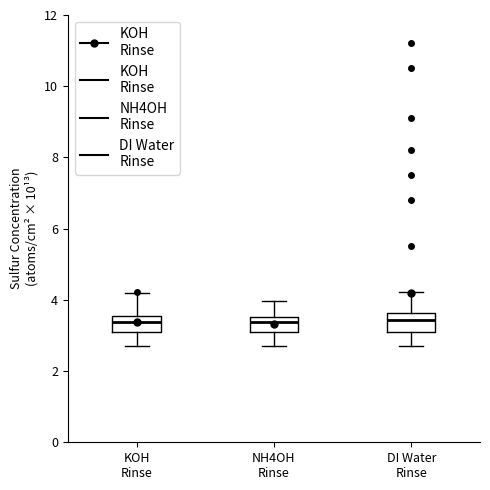

Reading left to right, read every box against the y-axis: the position of its median line, the range the box covers, and the ends of its whiskers. The values are not printed on the chart, so give them approximately, as read against the axis.

KOH Rinse: median 3.4, box 3.2 to 3.6, whiskers 2.8 to 4.2
NH4OH Rinse: median 3.4, box 3.2 to 3.6, whiskers 2.8 to 4.0
DI Water Rinse: median 3.4, box 3.2 to 3.6, whiskers 2.8 to 4.2